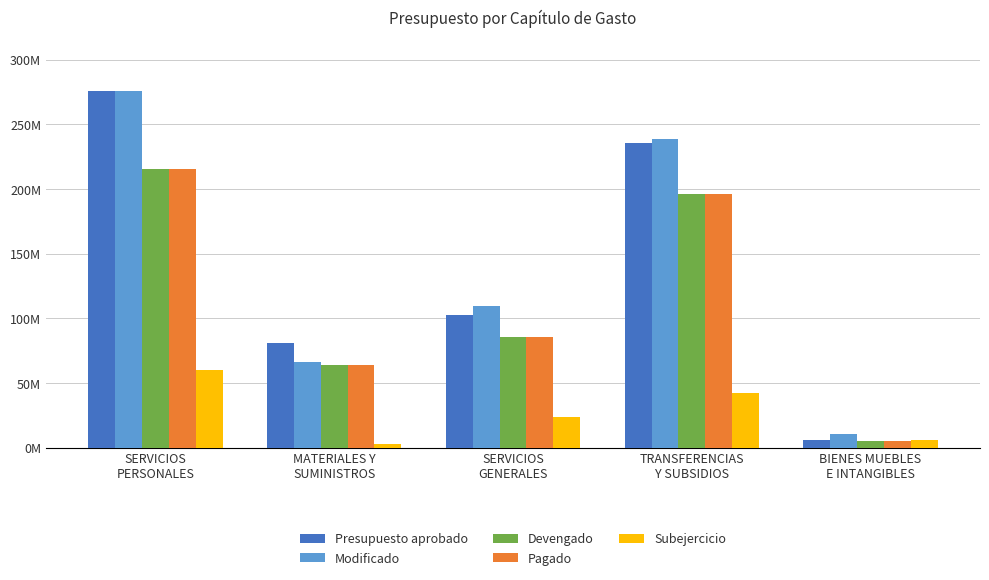

What are all the series names shown in the legend?

Presupuesto aprobado, Modificado, Devengado, Pagado, Subejercicio